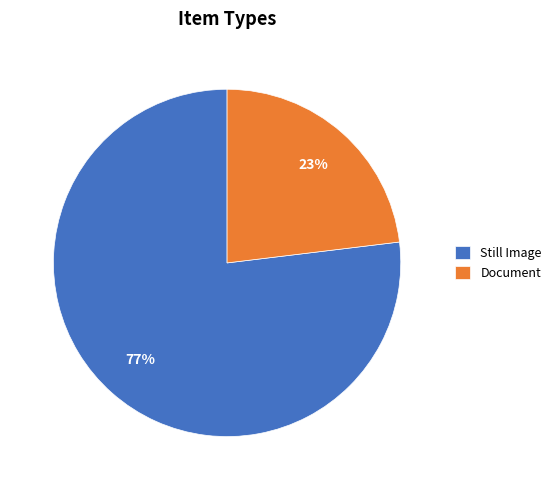

What is the smallest slice in the pie chart?

Document